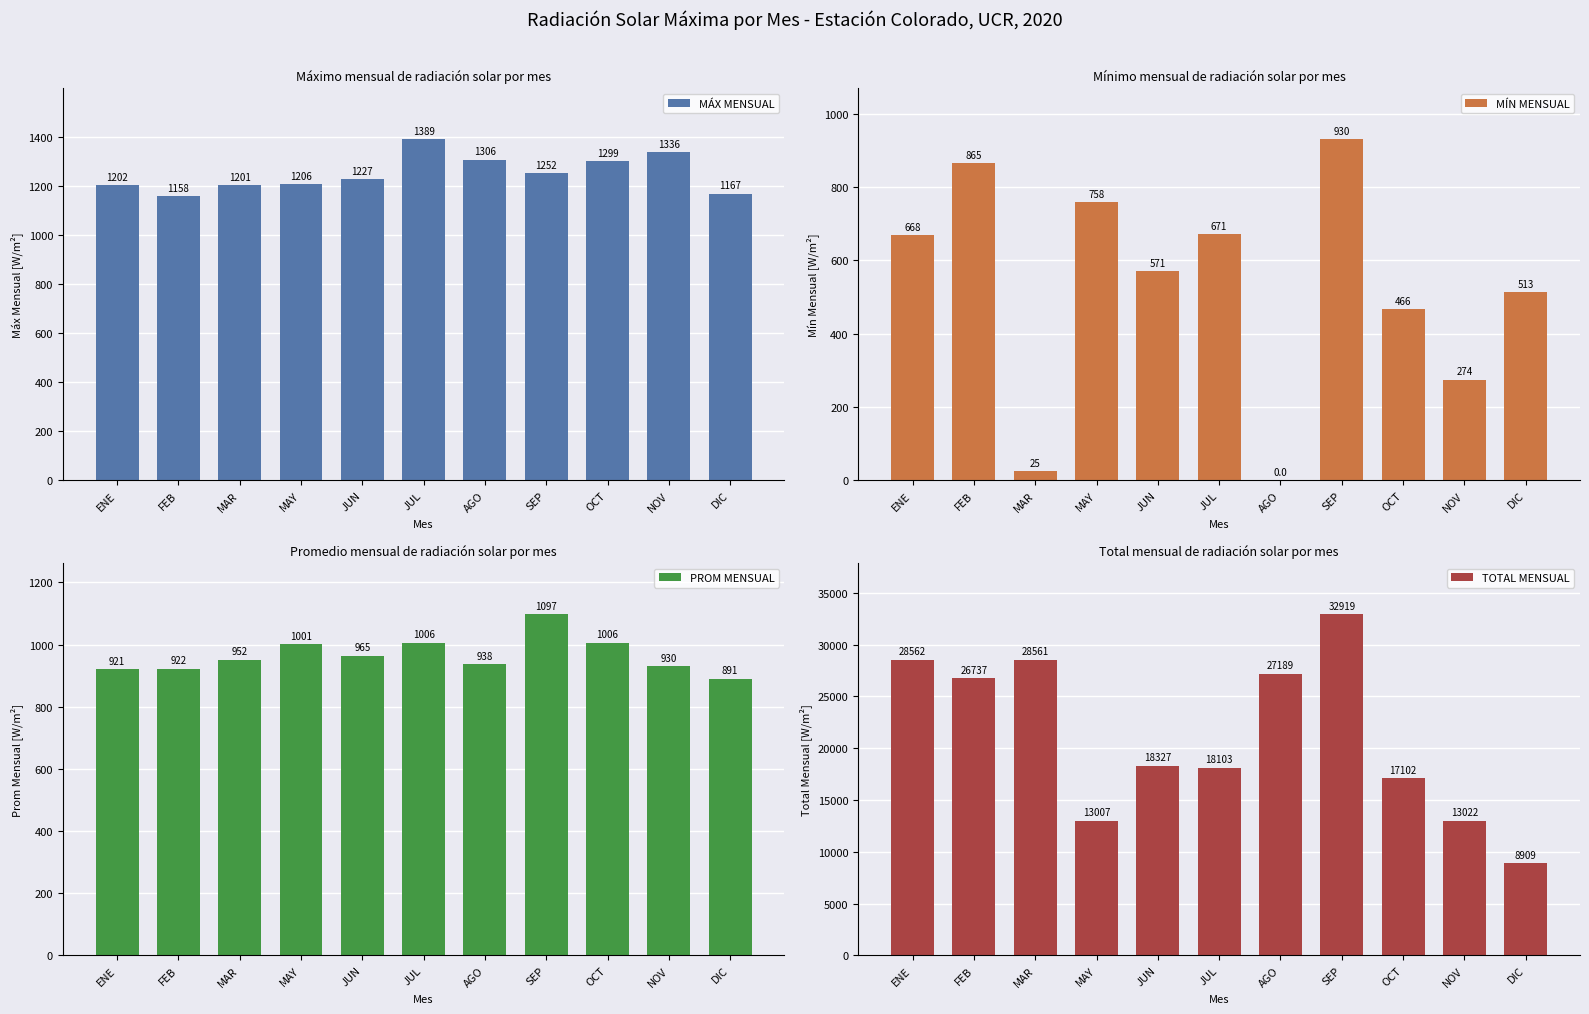

Where is PROM MENSUAL nearest to the value 994?

MAY